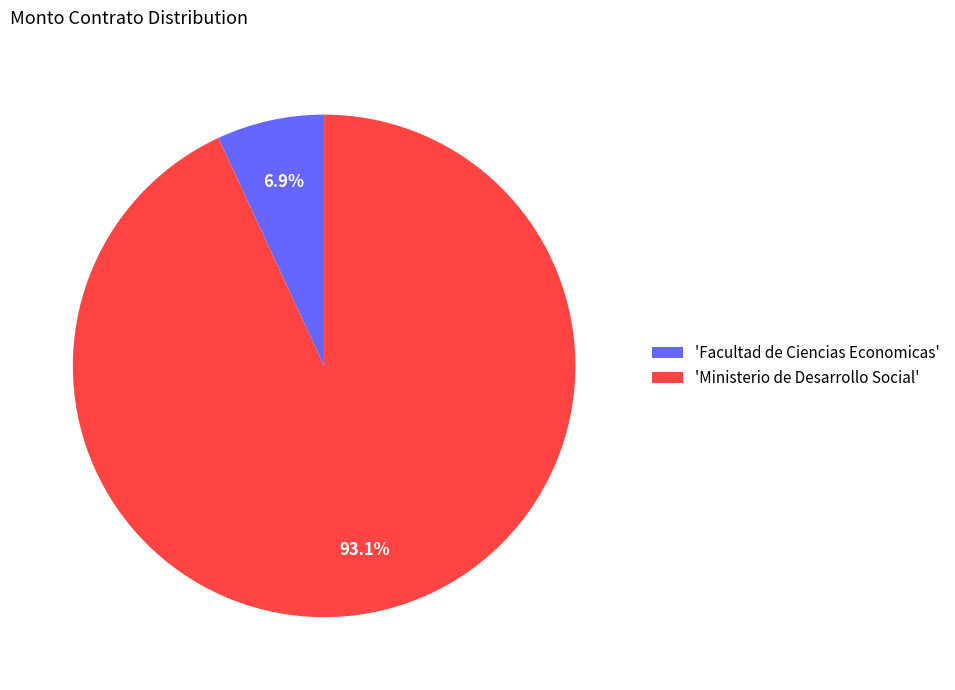

Which slice is the largest?

'Ministerio de Desarrollo Social'